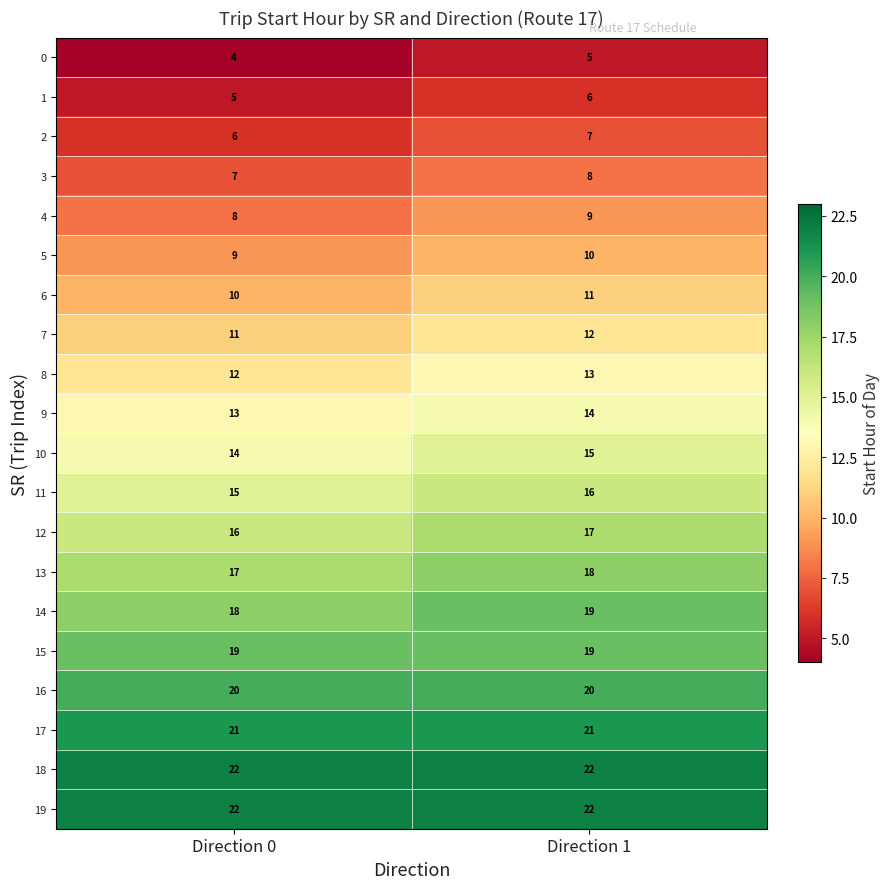

What is the average value of the 3 series?

8